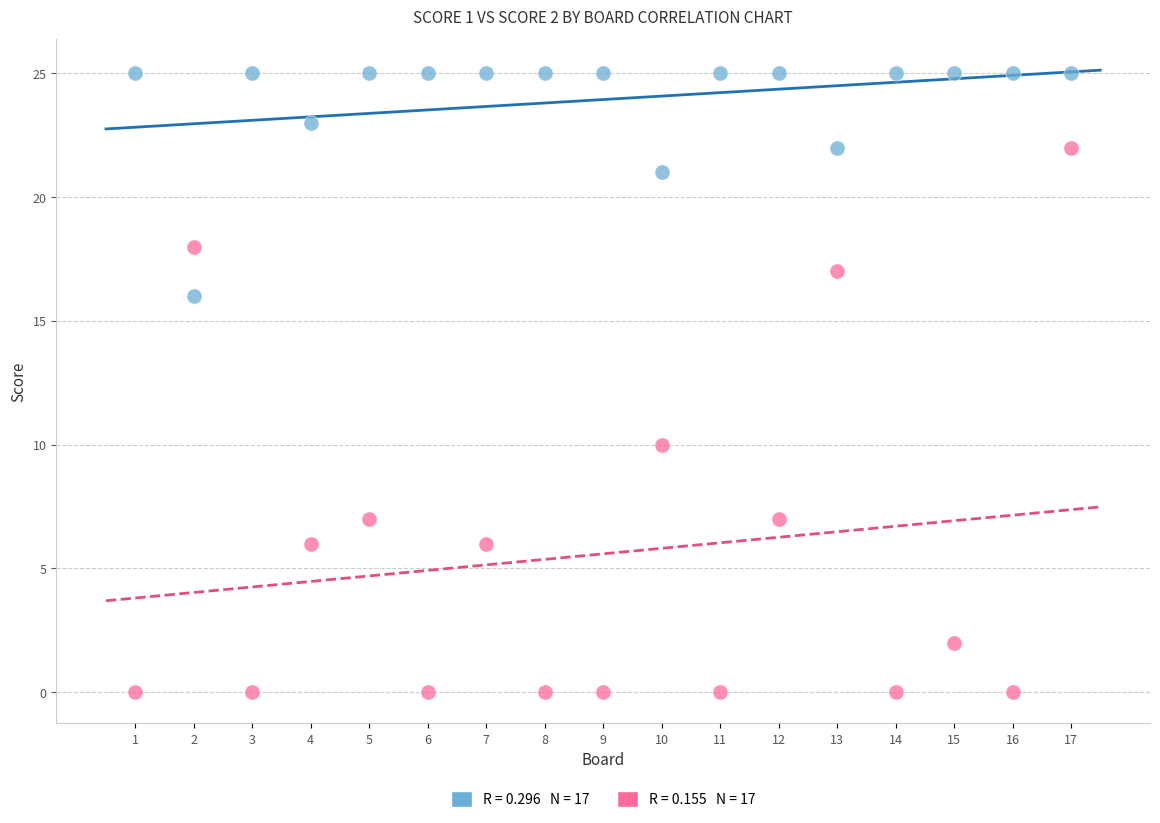

Across all data points, what is the range of Y values (max minus min)?

25